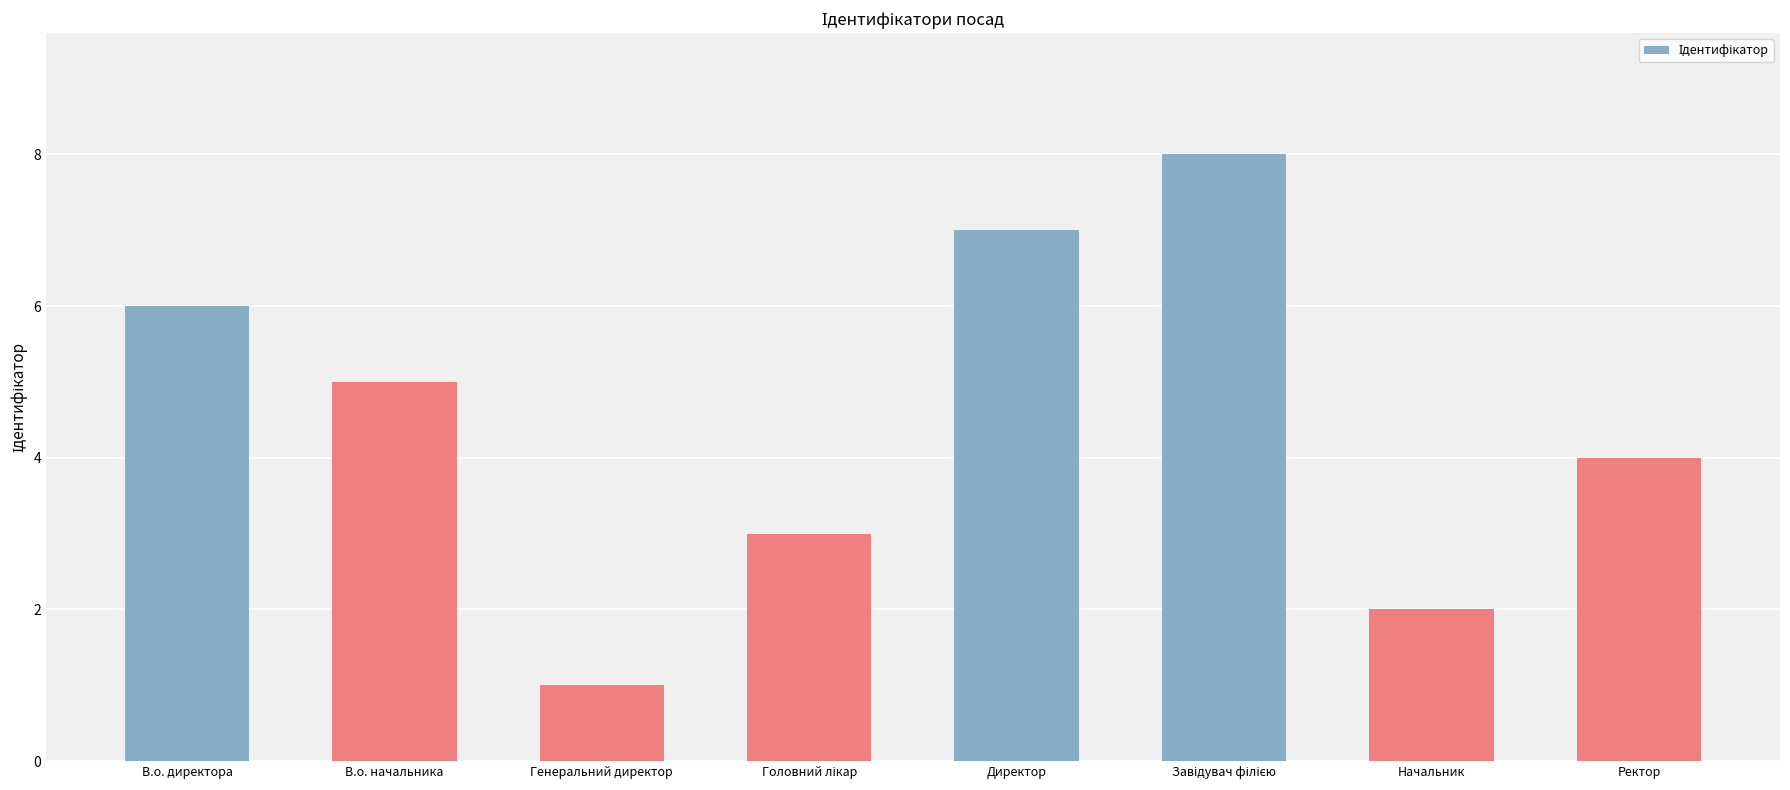

What is the label of the 1st bar from the right?

Ректор